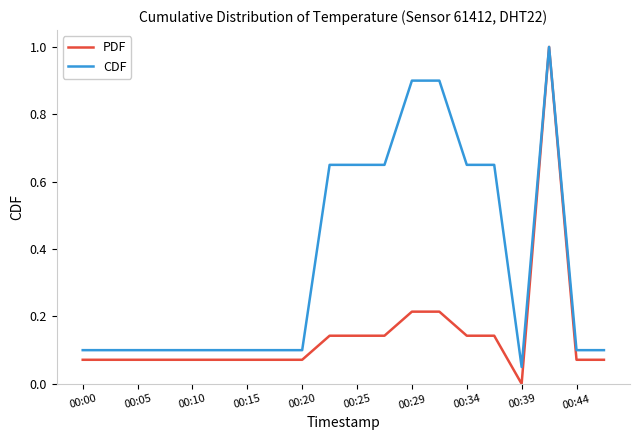

Which series has the widest spread of values?

PDF